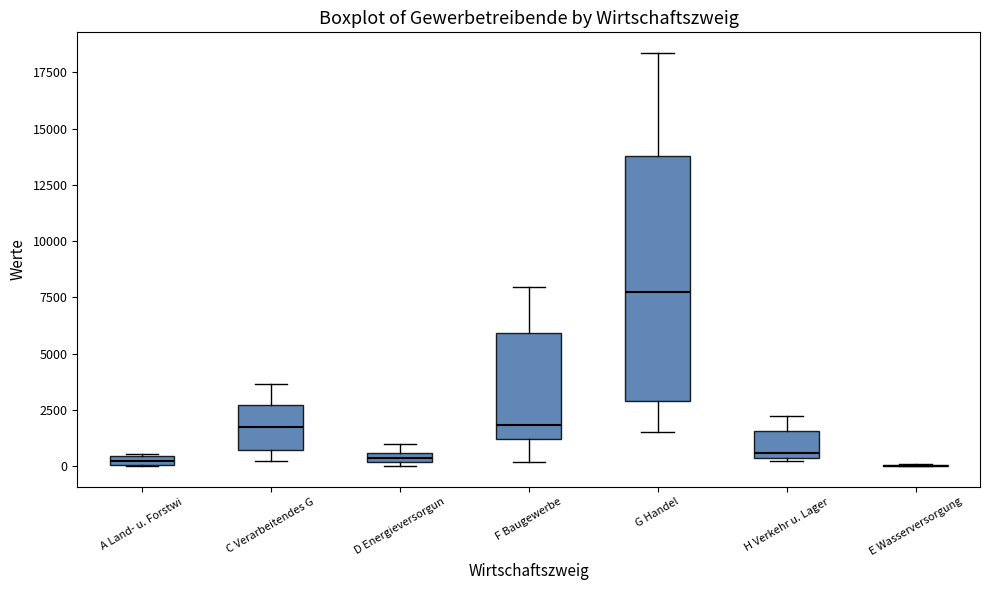

Where does the median line of the box for C Verarbeitendes G sit on the y-axis? The values are not printed on the chart, so give them approximately, as read against the axis.

1500